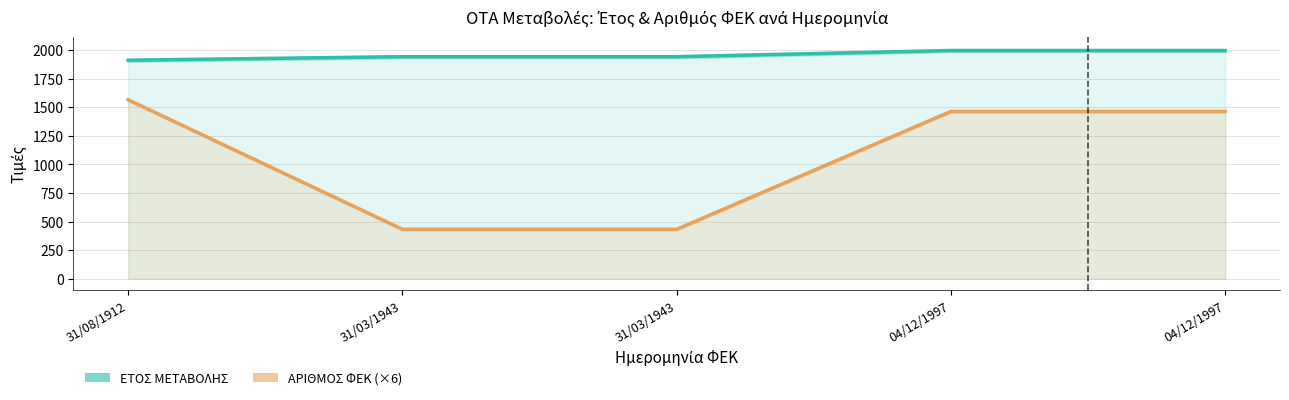

What is the value of the ΑΡΙΘΜΟΣ ΦΕΚ (×6) point at the 2nd from the left?

432